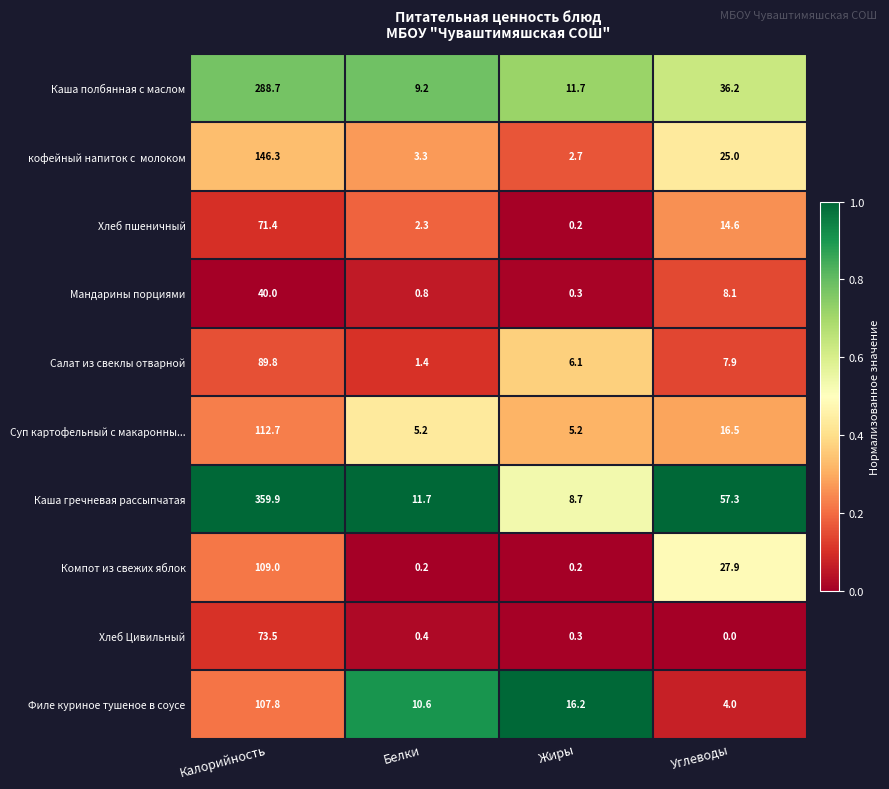

At how many categories does at least one series exceed 0?

4